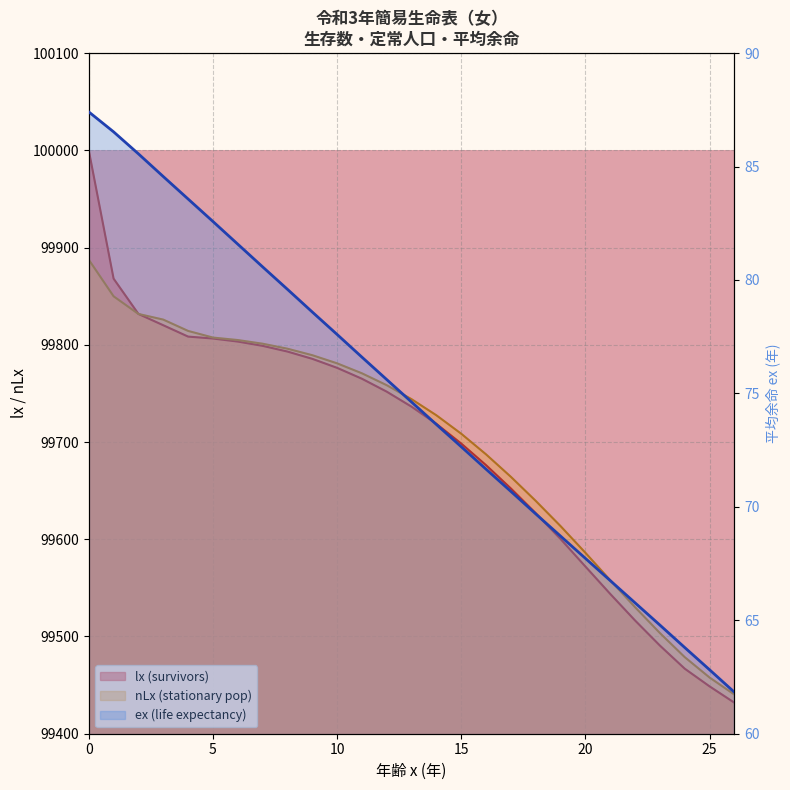

Between 10 and 24, which series saw the biggest shift?

lx (survivors)